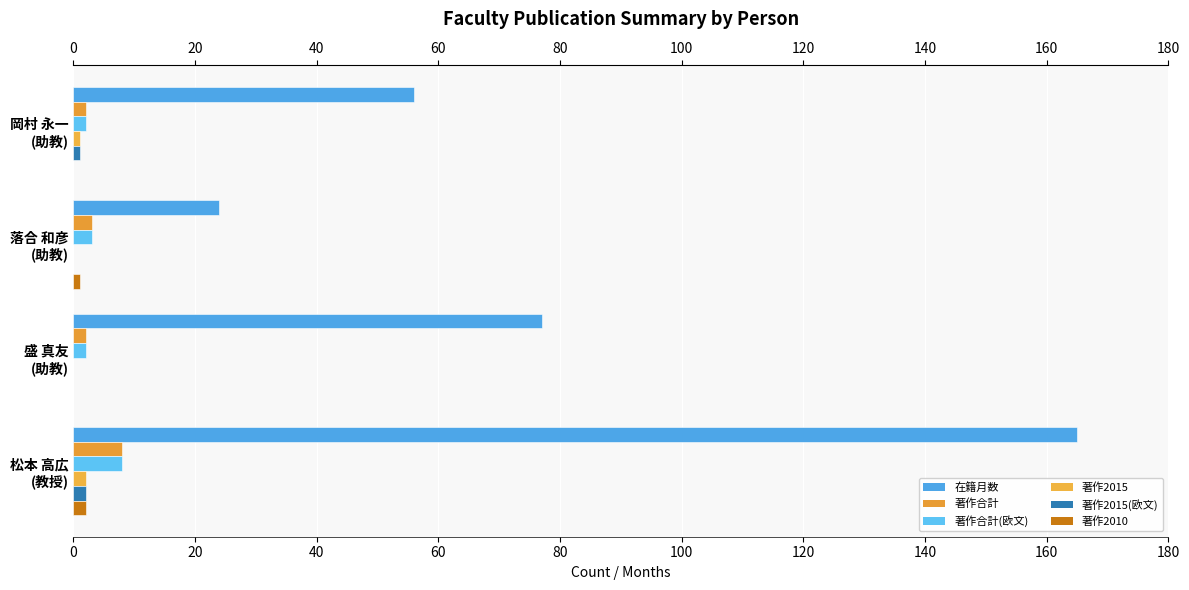

What are all the series names shown in the legend?

在籍月数, 著作合計, 著作合計(欧文), 著作2015, 著作2015(欧文), 著作2010